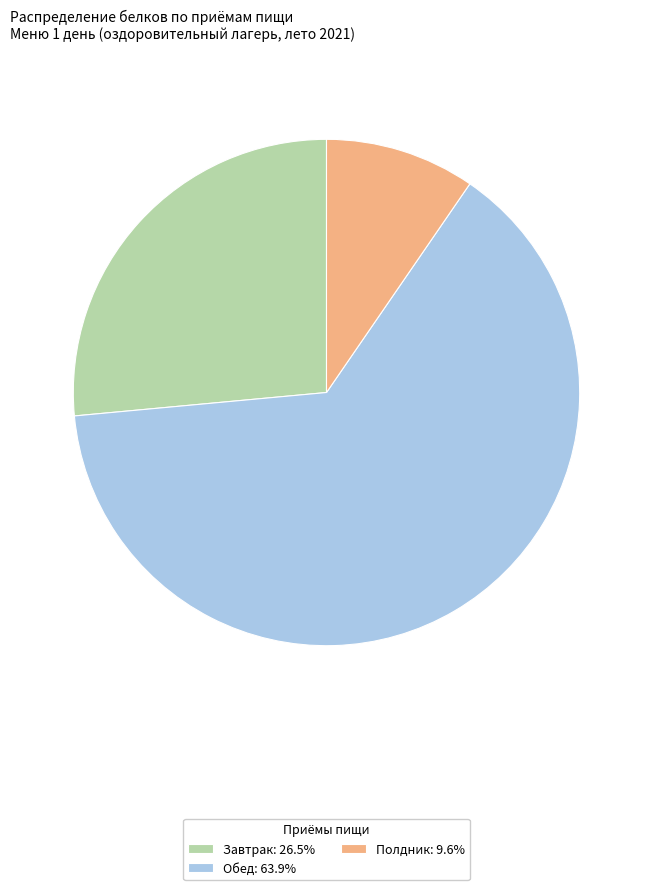

Rank the categories by value from highest to lowest.

Обед, Завтрак, Полдник